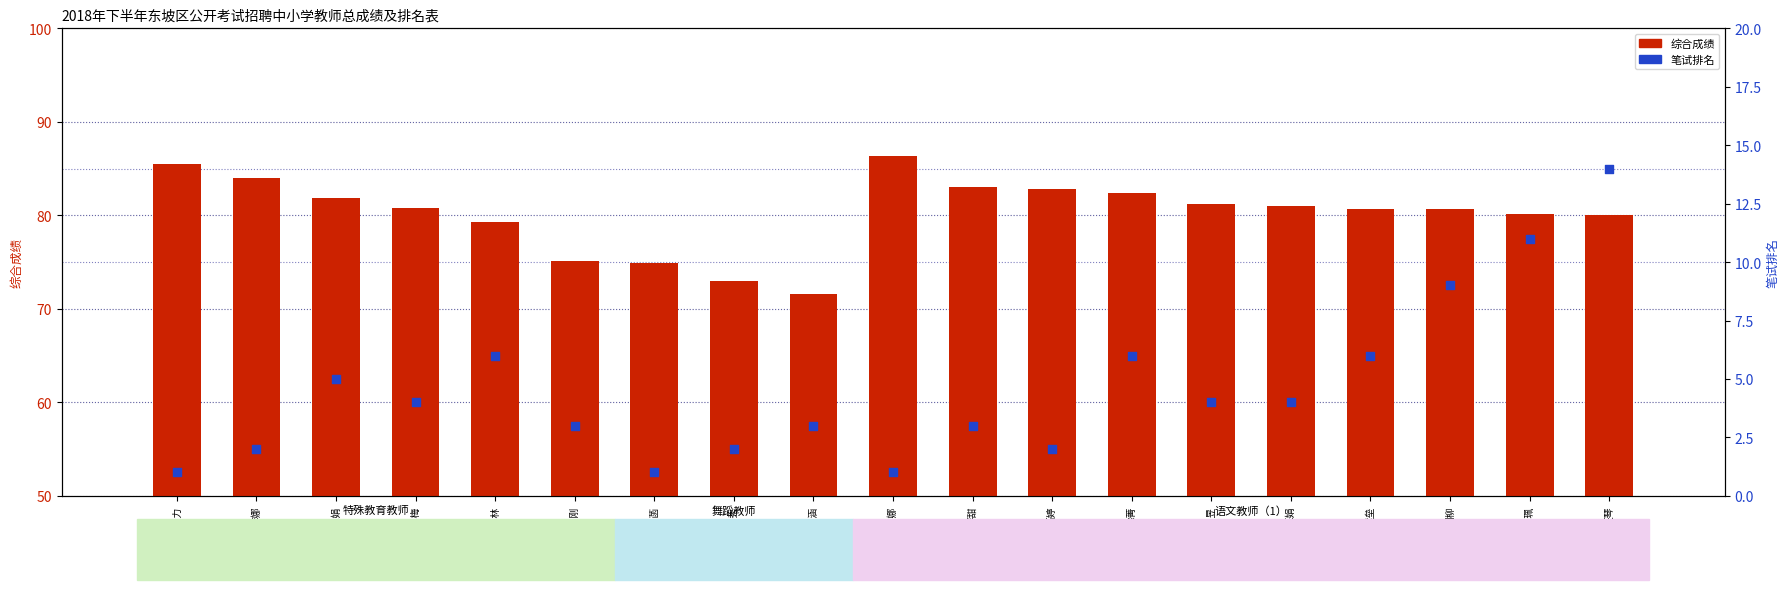

Which series has the largest total across all categories?

综合成绩